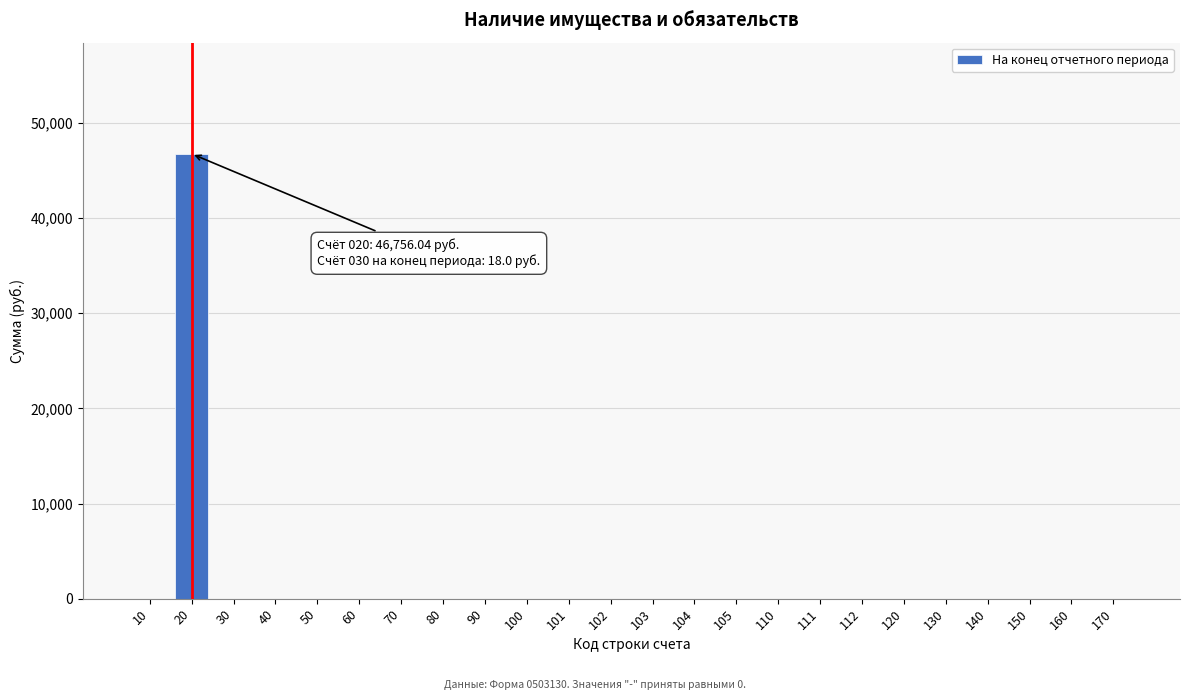

The value at 10 is 0.0. True or false?

True